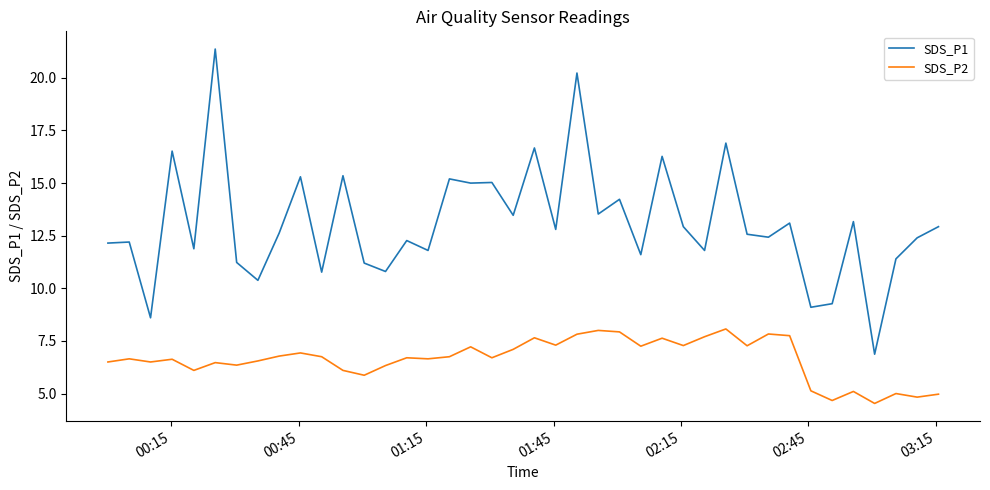

Which series has the largest range (max minus min)?

SDS_P1